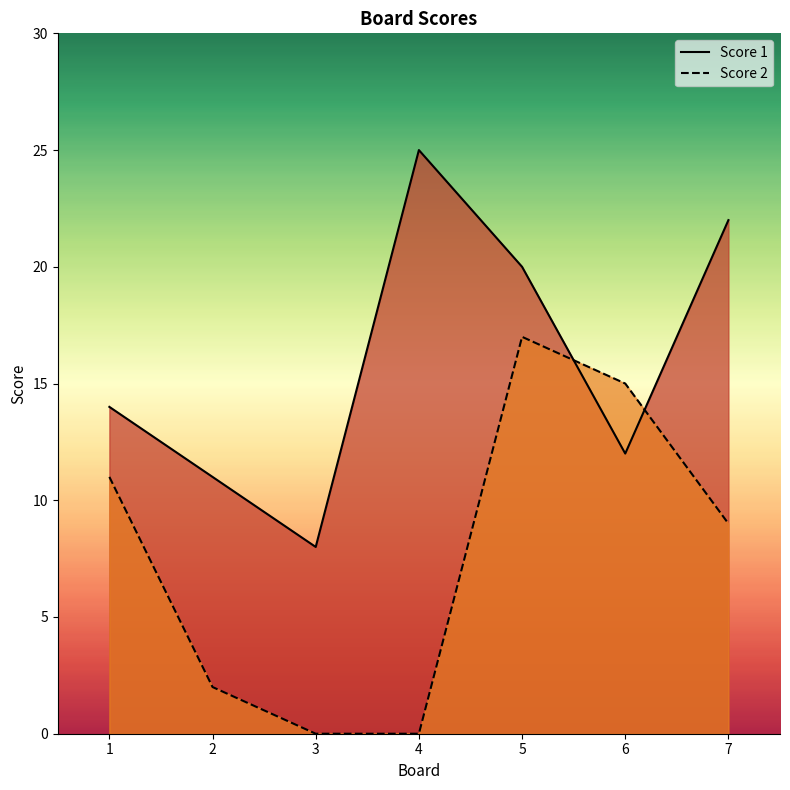

What is the approximate value of Score 1 at 6, to the nearest 10?

10